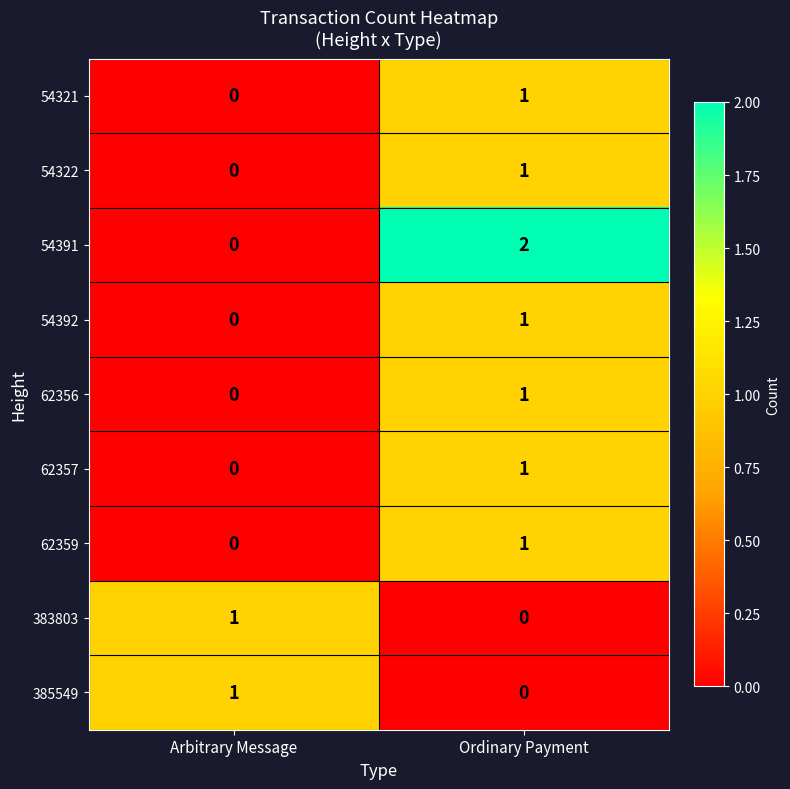

Where is 54391 nearest to the value 1?

Arbitrary Message